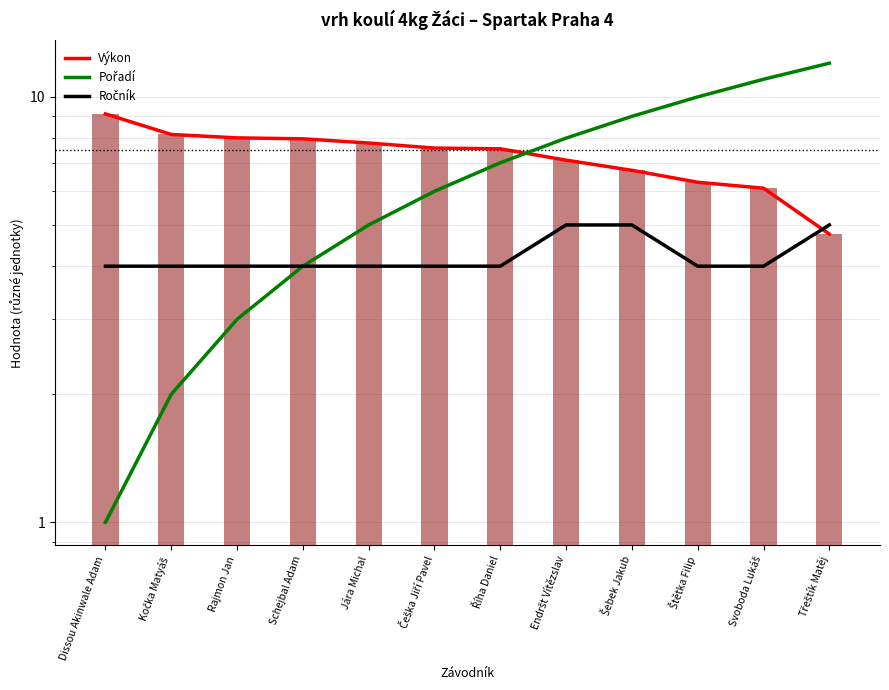

What value does the Ročník series have at Dissou Akinwale Adam?

4.0